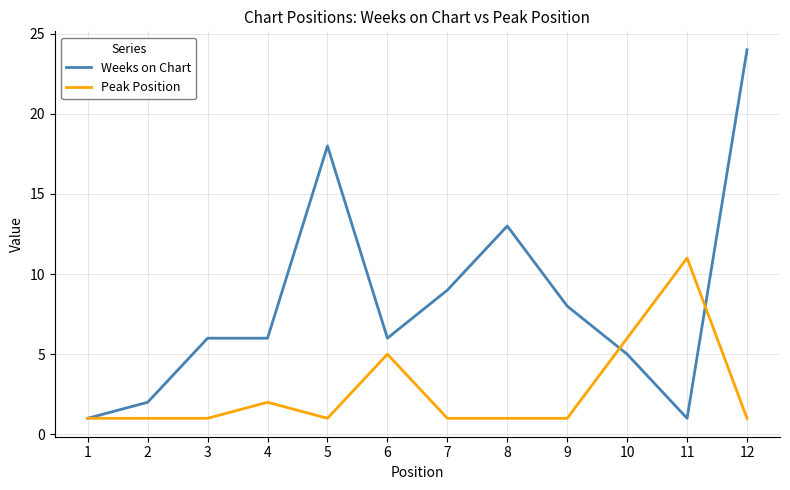

What is the difference between the highest and lowest values at 10?

1